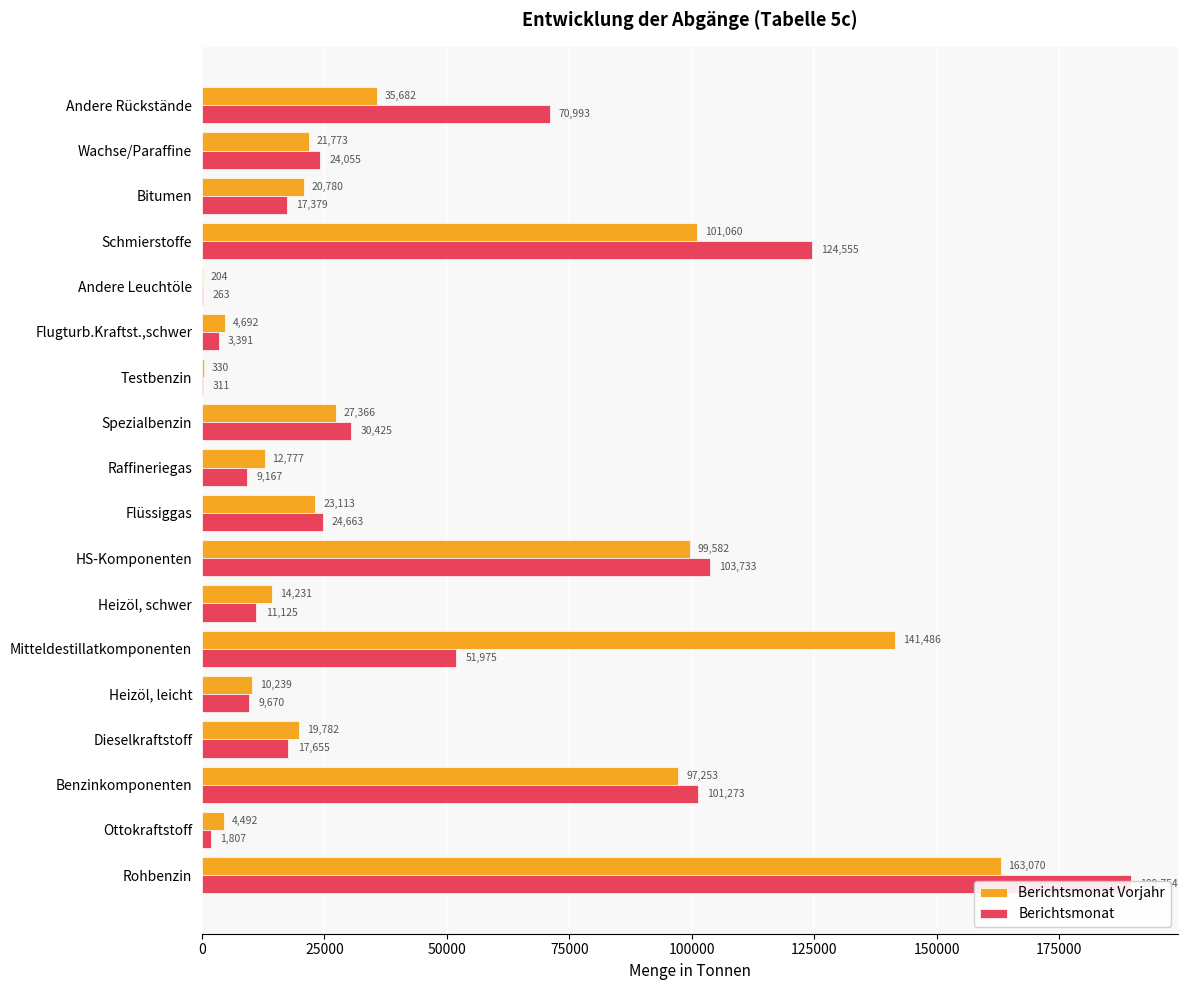

At how many categories does at least one series exceed 73775?

5